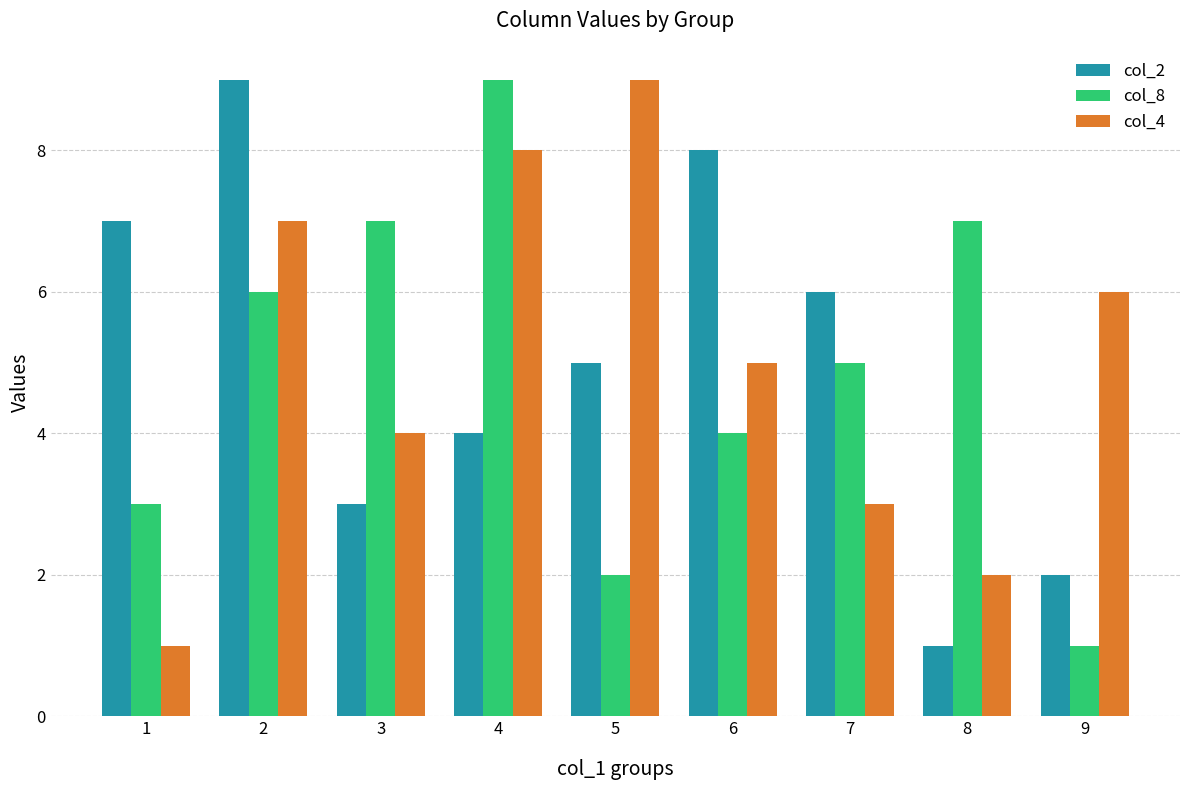

Reading right to left, transcribe all the data shown in this chart.

col_2: 2	1	6	8	5	4	3	9	7
col_8: 1	7	5	4	2	9	7	6	3
col_4: 6	2	3	5	9	8	4	7	1